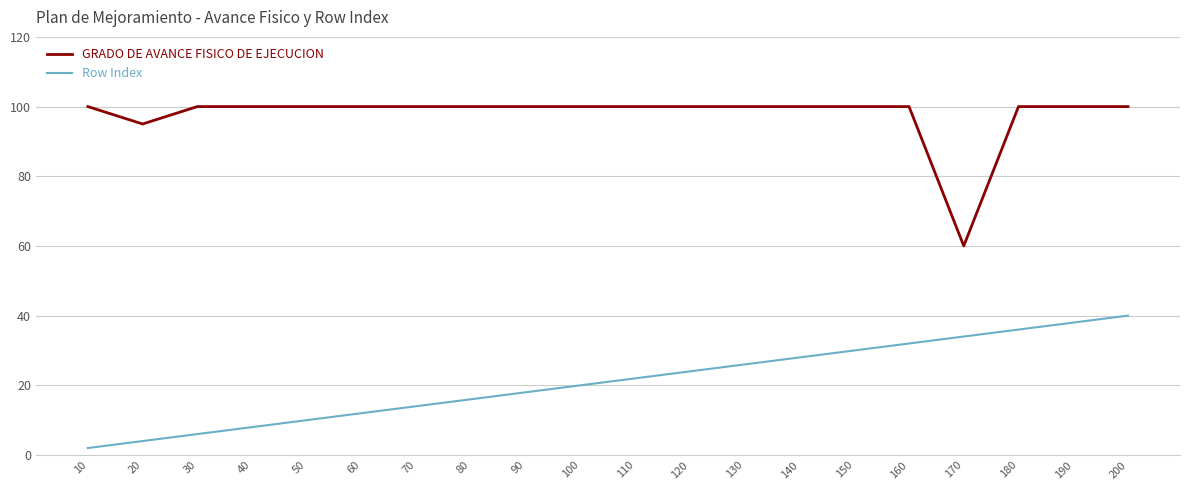

What is the difference between the highest and lowest values at 130?

74